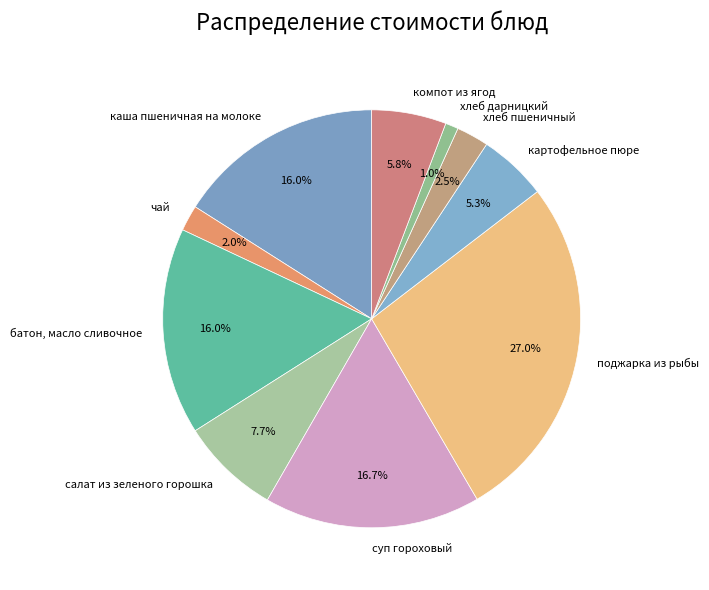

What percentage is the суп гороховый slice, to the nearest percent?

17%